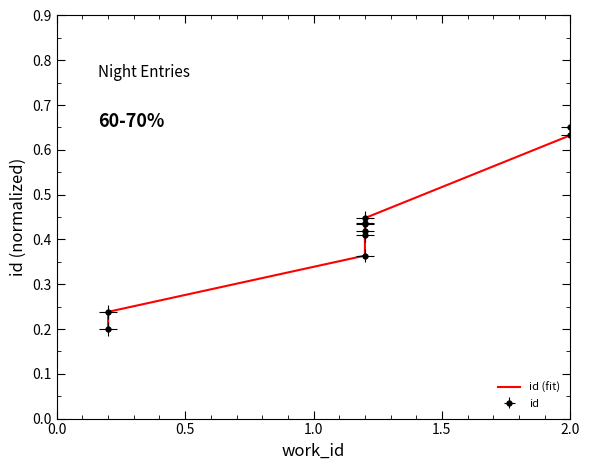

Which has a higher value, 8 or 0.5?

8